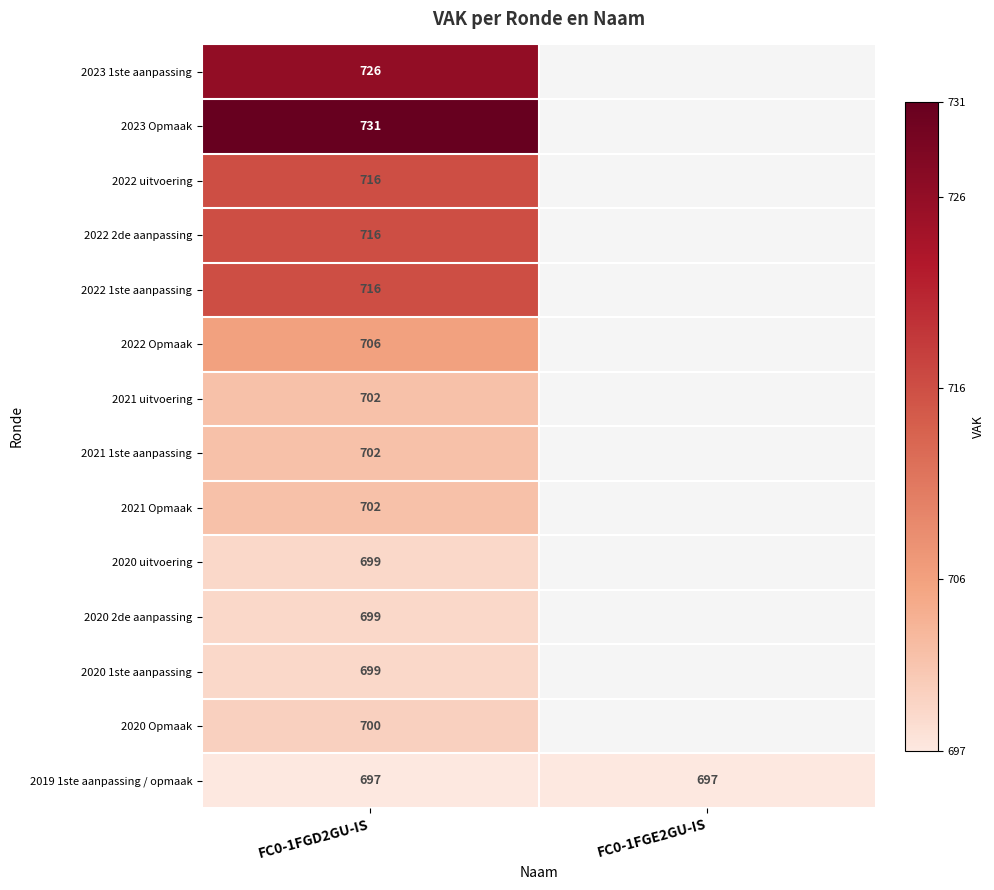

The 2021 1ste aanpassing series shows 702 at FC0-1FGD2GU-IS. True or false?

True